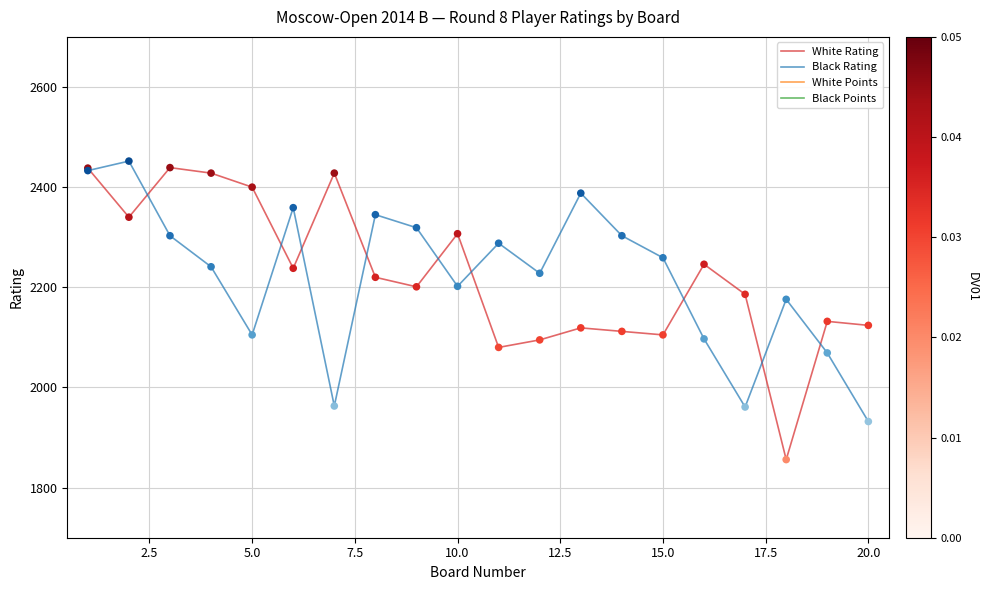

At how many categories does at least one series exceed 994?

20